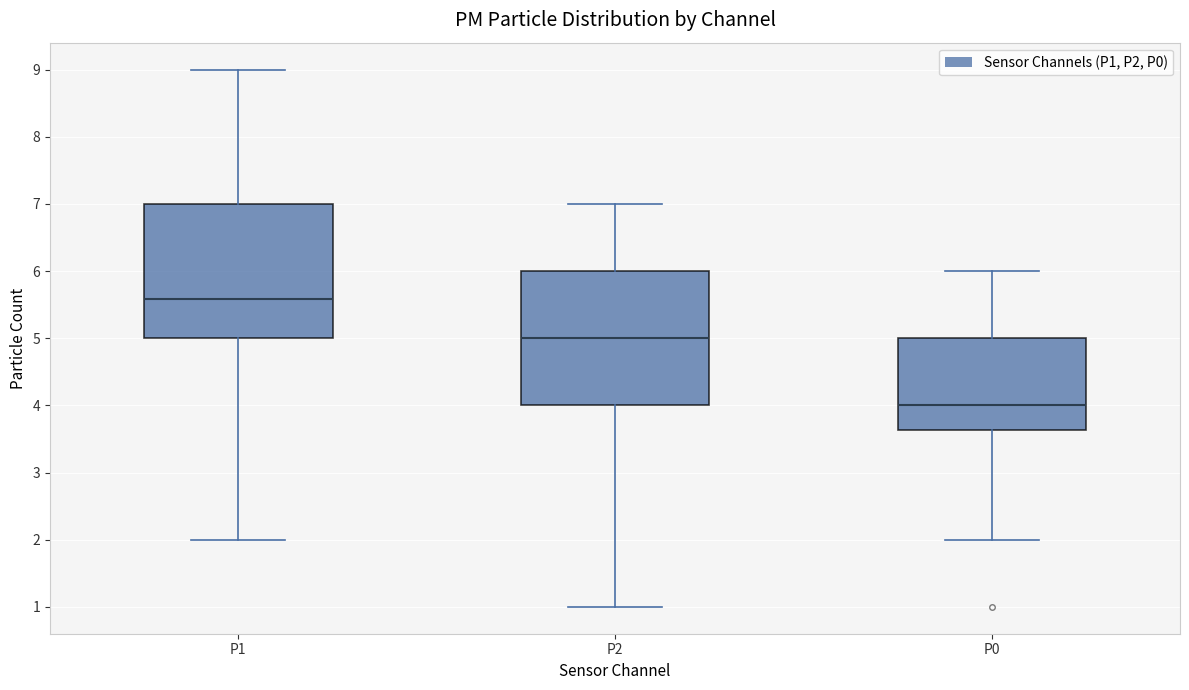

Reading left to right, transcribe this box plot: for each box, give where its median line is, the range the box spans, and where its two whiskers end, as read against the y-axis. The values are not printed on the chart, so give them approximately, as read against the axis.

P1: median 5.6, box 5.0 to 7.0, whiskers 2.0 to 9.0
P2: median 5.0, box 4.0 to 6.0, whiskers 1.0 to 7.0
P0: median 4.0, box 3.6 to 5.0, whiskers 2.0 to 6.0